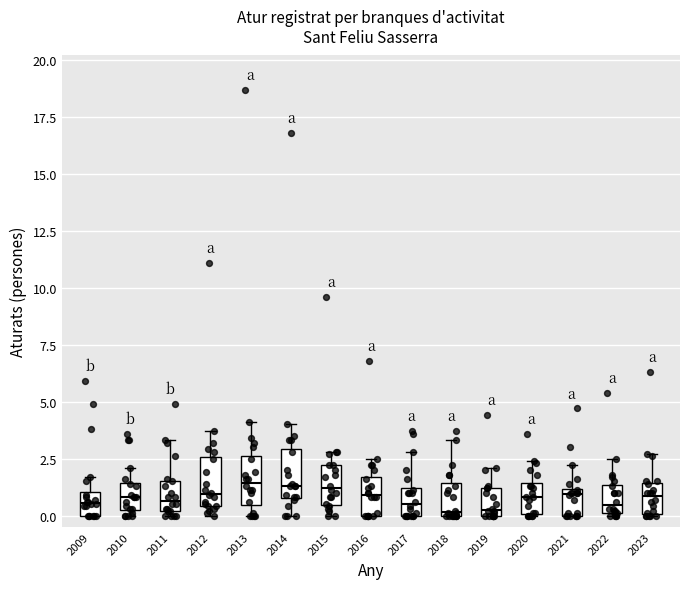

Reading left to right, transcribe this box plot: for each box, give where its median line is, the range the box spans, and where its two whiskers end, as read against the y-axis. The values are not printed on the chart, so give them approximately, as read against the axis.

2009: median 0.5, box 0.0 to 1.0, whiskers 0.0 to 1.5
2010: median 1.0, box 0.5 to 1.5, whiskers 0.0 to 2.0
2011: median 0.5, box 0.0 to 1.5, whiskers 0.0 (just below the box's lower edge) to 3.5
2012: median 1.0, box 0.5 to 2.5, whiskers 0.0 to 3.5
2013: median 1.5, box 0.5 to 2.5, whiskers 0.0 to 4.0
2014: median 1.5, box 1.0 to 3.0, whiskers 0.0 to 4.0
2015: median 1.0, box 0.5 to 2.0, whiskers 0.0 to 3.0
2016: median 1.0, box 0.0 to 1.5, whiskers 0.0 to 2.5
2017: median 0.5, box 0.0 to 1.0, whiskers 0.0 to 3.0
2018: median 0.0 (just above the box's lower edge), box 0.0 to 1.5, whiskers 0.0 to 3.5
2019: median 0.5, box 0.0 to 1.0, whiskers 0.0 to 2.0
2020: median 1.0, box 0.0 to 1.5, whiskers 0.0 to 2.5
2021: median 1.0 (just below the box's upper edge), box 0.0 to 1.0, whiskers 0.0 to 2.0
2022: median 0.5, box 0.0 to 1.5, whiskers 0.0 to 2.5
2023: median 1.0, box 0.0 to 1.5, whiskers 0.0 to 2.5